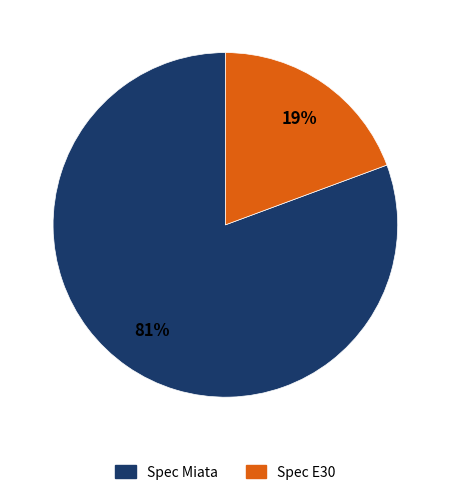

Which slice is the smallest?

Spec E30